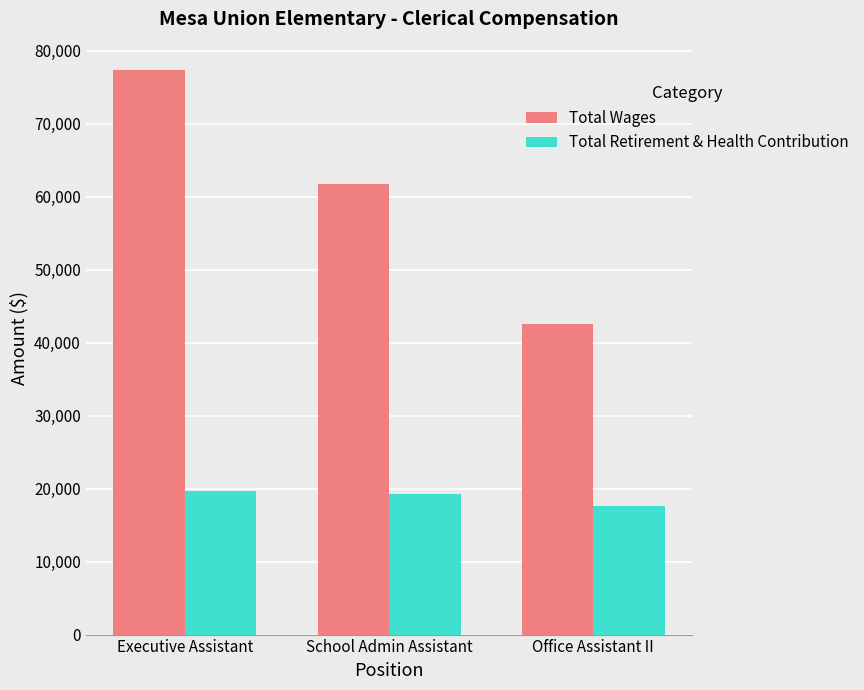

At which label does Total Wages first exceed 61742?

Executive Assistant